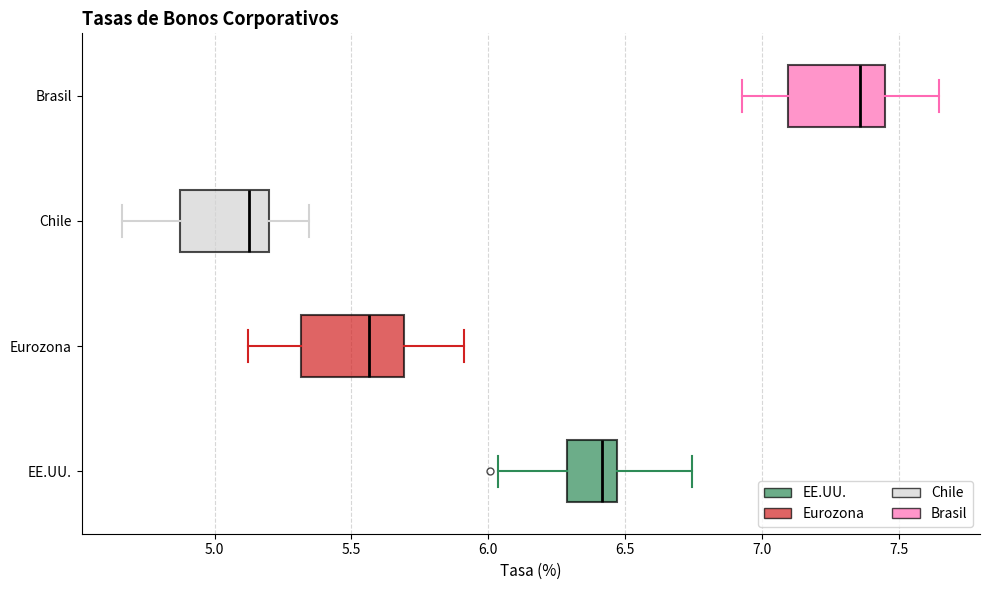

Reading bottom to top, read every box against the x-axis: the position of its median line, the range the box covers, and the ends of its whiskers. The values are not printed on the chart, so give them approximately, as read against the axis.

EE.UU.: median 6.40, box 6.30 to 6.45, whiskers 6.05 to 6.75
Eurozona: median 5.55, box 5.30 to 5.70, whiskers 5.10 to 5.90
Chile: median 5.15, box 4.85 to 5.20, whiskers 4.65 to 5.35
Brasil: median 7.35, box 7.10 to 7.45, whiskers 6.95 to 7.65